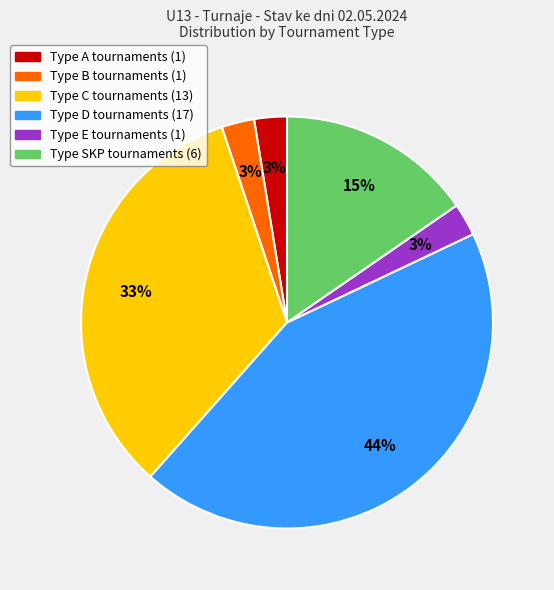

Is there a majority slice in this chart?

No